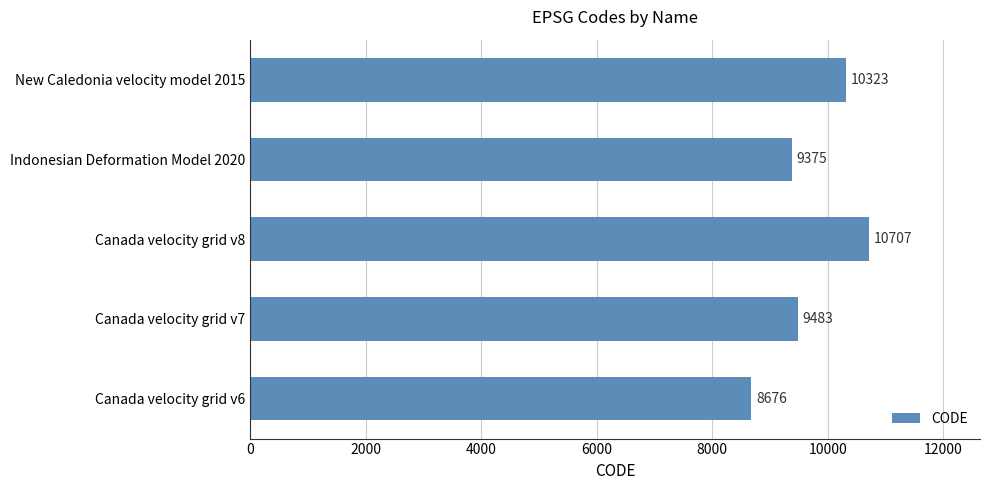

Where is the data nearest to the value 9691?

Canada velocity grid v7